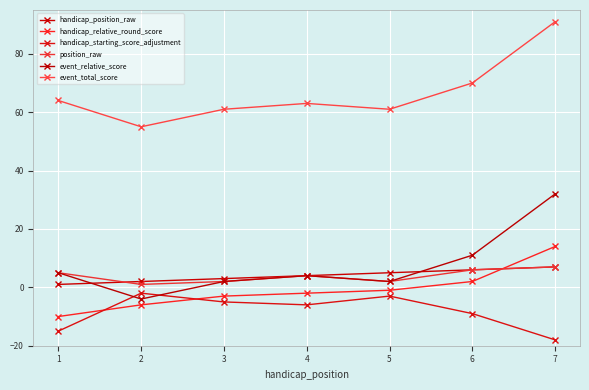

At 7, list the series in order from smallest to largest.

handicap_starting_score_adjustment, handicap_position_raw, position_raw, handicap_relative_round_score, event_relative_score, event_total_score